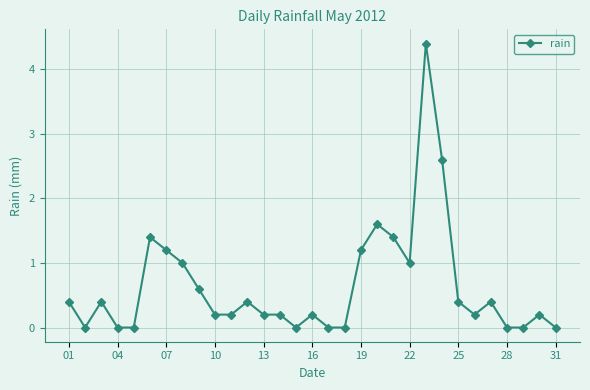

True or false: the data has more than 1 interior local peaks.

True